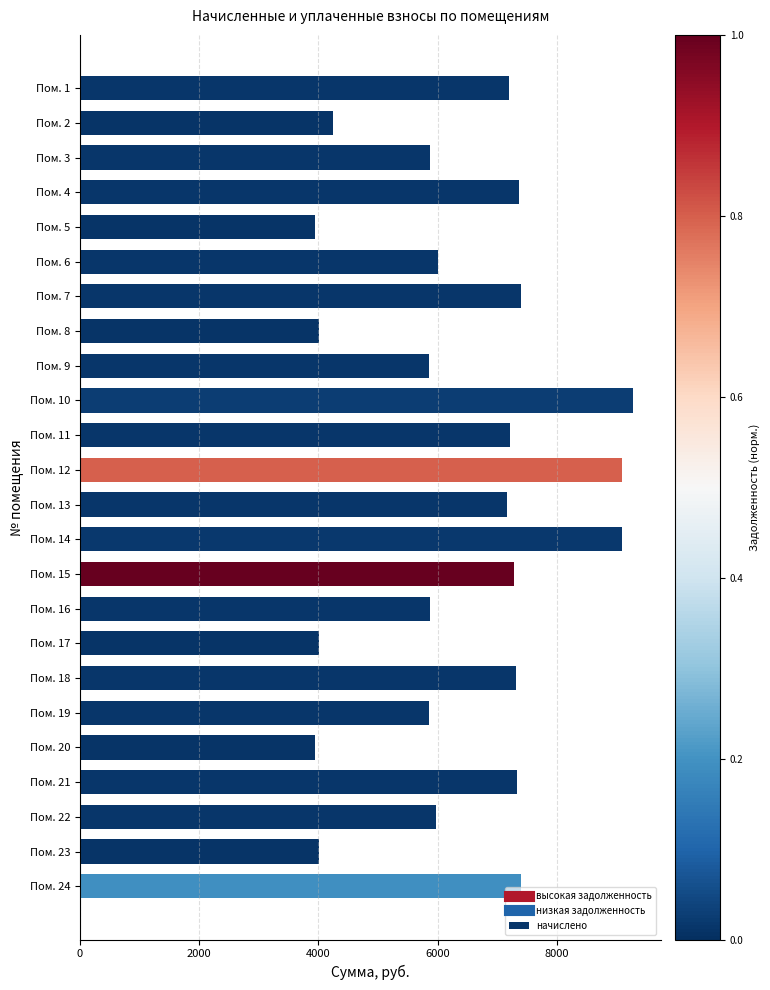

Is it true that the value at Пом. 16 is 5876.2?

True